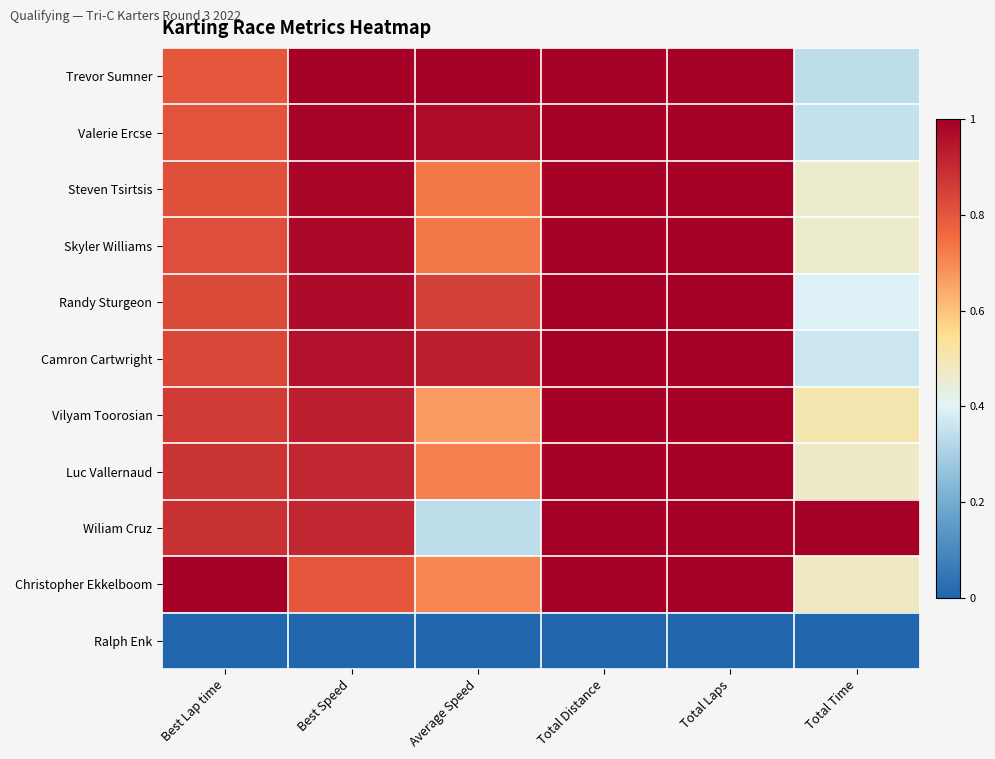

Reading right to left, extract all data points from this chart.

Trevor Sumner: Total Time=0.3	Total Laps=1.0	Total Distance=1.0	Average Speed=1.0	Best Speed=1.0	Best Lap time=0.8
Valerie Ercse: Total Time=0.3	Total Laps=1.0	Total Distance=1.0	Average Speed=1.0	Best Speed=1.0	Best Lap time=0.8
Steven Tsirtsis: Total Time=0.5	Total Laps=1.0	Total Distance=1.0	Average Speed=0.7	Best Speed=1.0	Best Lap time=0.8
Skyler Williams: Total Time=0.5	Total Laps=1.0	Total Distance=1.0	Average Speed=0.7	Best Speed=1.0	Best Lap time=0.8
Randy Sturgeon: Total Time=0.4	Total Laps=1.0	Total Distance=1.0	Average Speed=0.9	Best Speed=1.0	Best Lap time=0.8
Camron Cartwright: Total Time=0.4	Total Laps=1.0	Total Distance=1.0	Average Speed=0.9	Best Speed=1.0	Best Lap time=0.8
Vilyam Toorosian: Total Time=0.5	Total Laps=1.0	Total Distance=1.0	Average Speed=0.7	Best Speed=0.9	Best Lap time=0.9
Luc Vallernaud: Total Time=0.5	Total Laps=1.0	Total Distance=1.0	Average Speed=0.7	Best Speed=0.9	Best Lap time=0.9
Wiliam Cruz: Total Time=1.0	Total Laps=1.0	Total Distance=1.0	Average Speed=0.3	Best Speed=0.9	Best Lap time=0.9
Christopher Ekkelboom: Total Time=0.5	Total Laps=1.0	Total Distance=1.0	Average Speed=0.7	Best Speed=0.8	Best Lap time=1.0
Ralph Enk: Total Time=0.0	Total Laps=0.0	Total Distance=0.0	Average Speed=0.0	Best Speed=0.0	Best Lap time=0.0